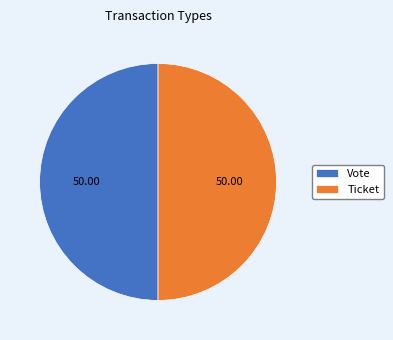

Approximately how many times larger is the value at Ticket compared to Vote?

1.0